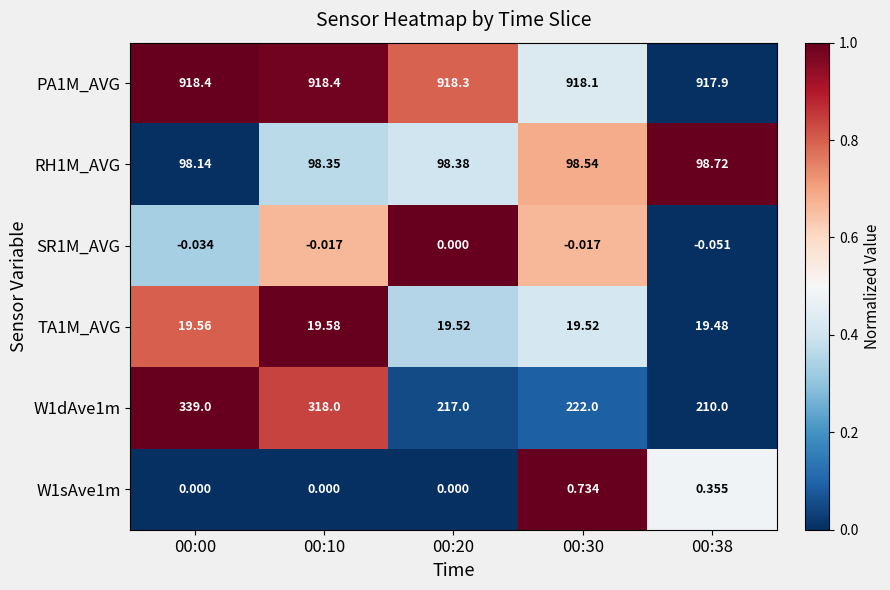

Is the value of RH1M_AVG at 00:00 greater than the value of PA1M_AVG at 00:20?

No